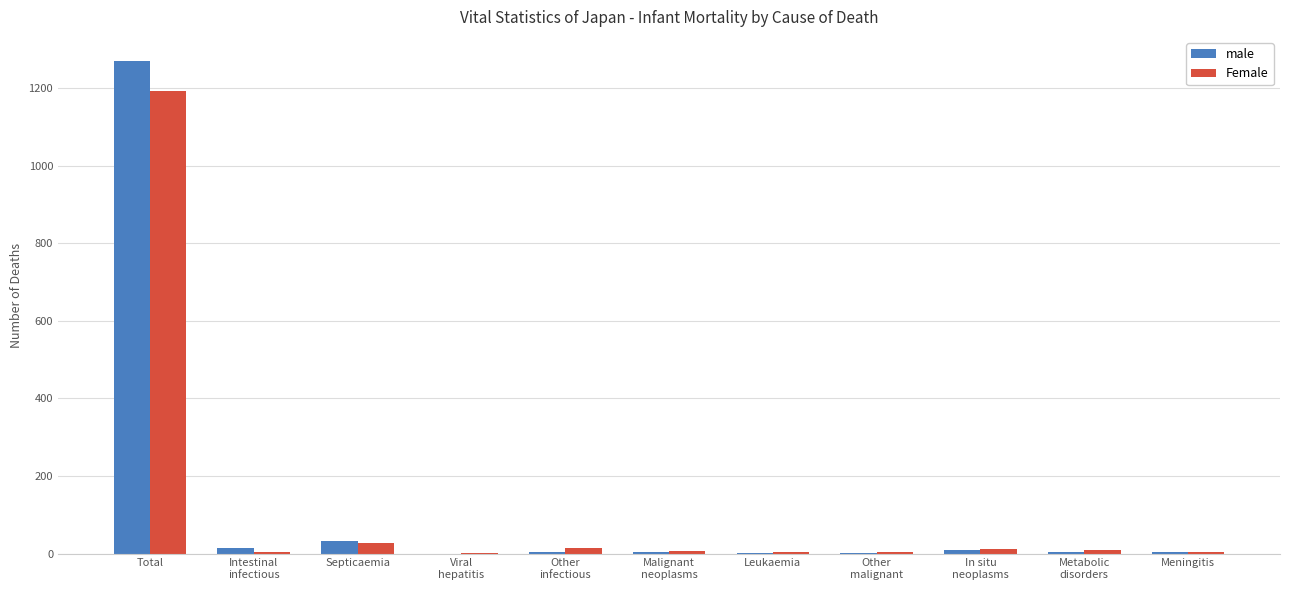

At which category is the sum across all series the highest?

Total